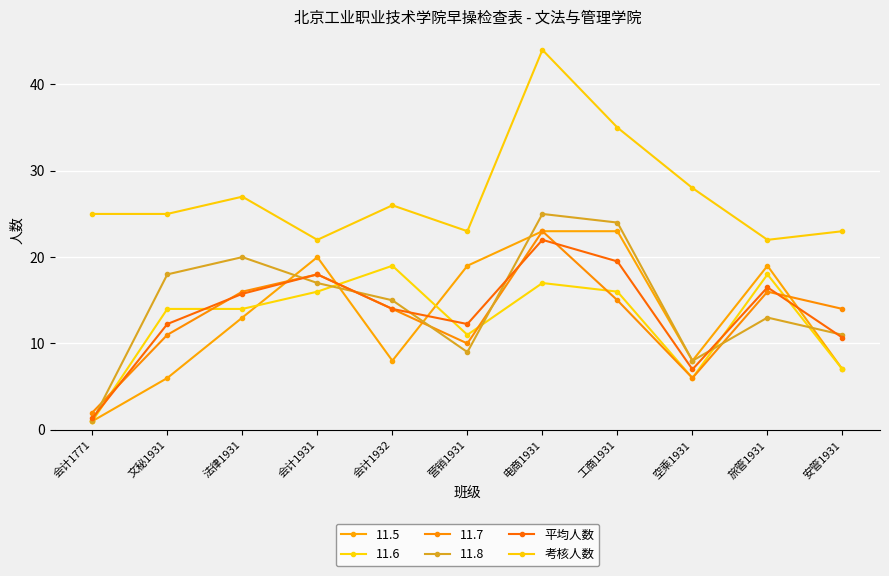

Which has a higher value, 会计1771 or 电商1931?

电商1931